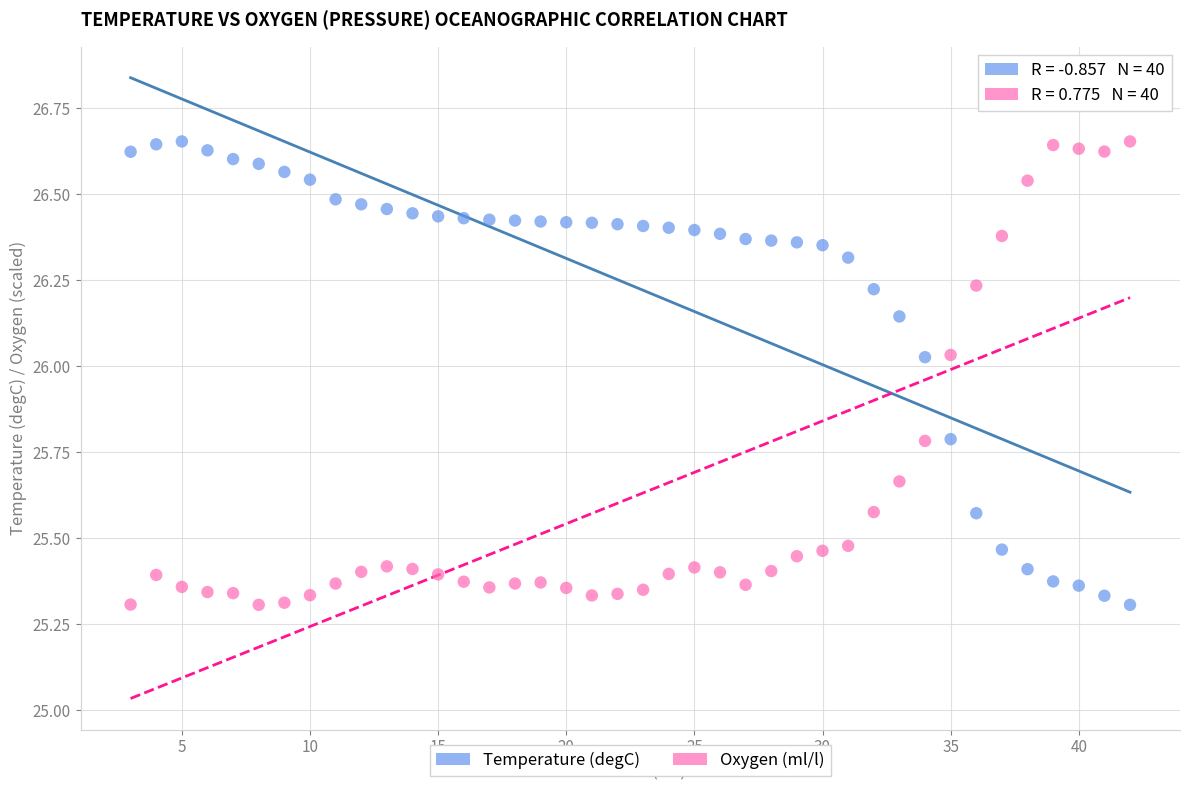

Across all data points, what is the range of X values (max minus min)?

39.0